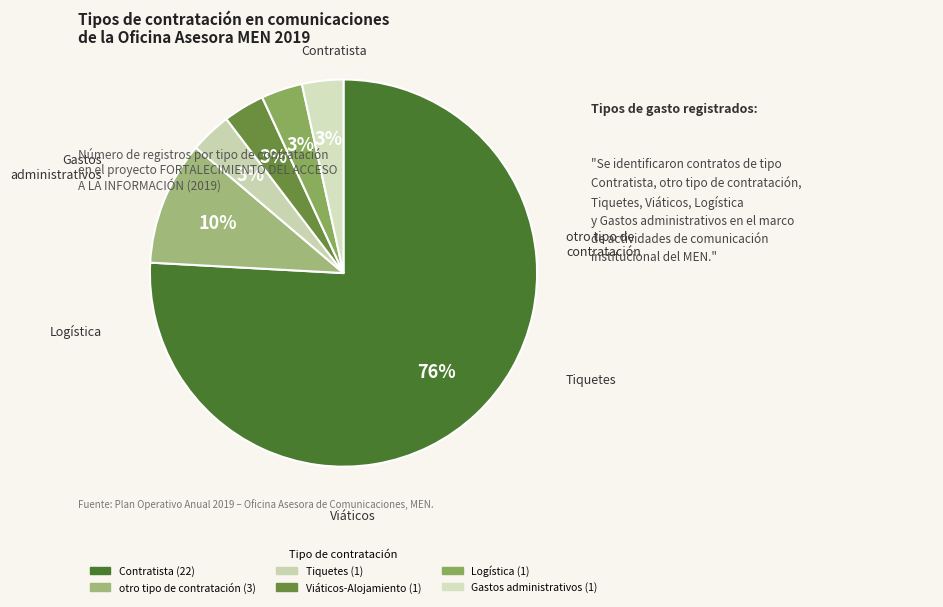

What is the change in value from Contratista to otro tipo de contratación?

-19